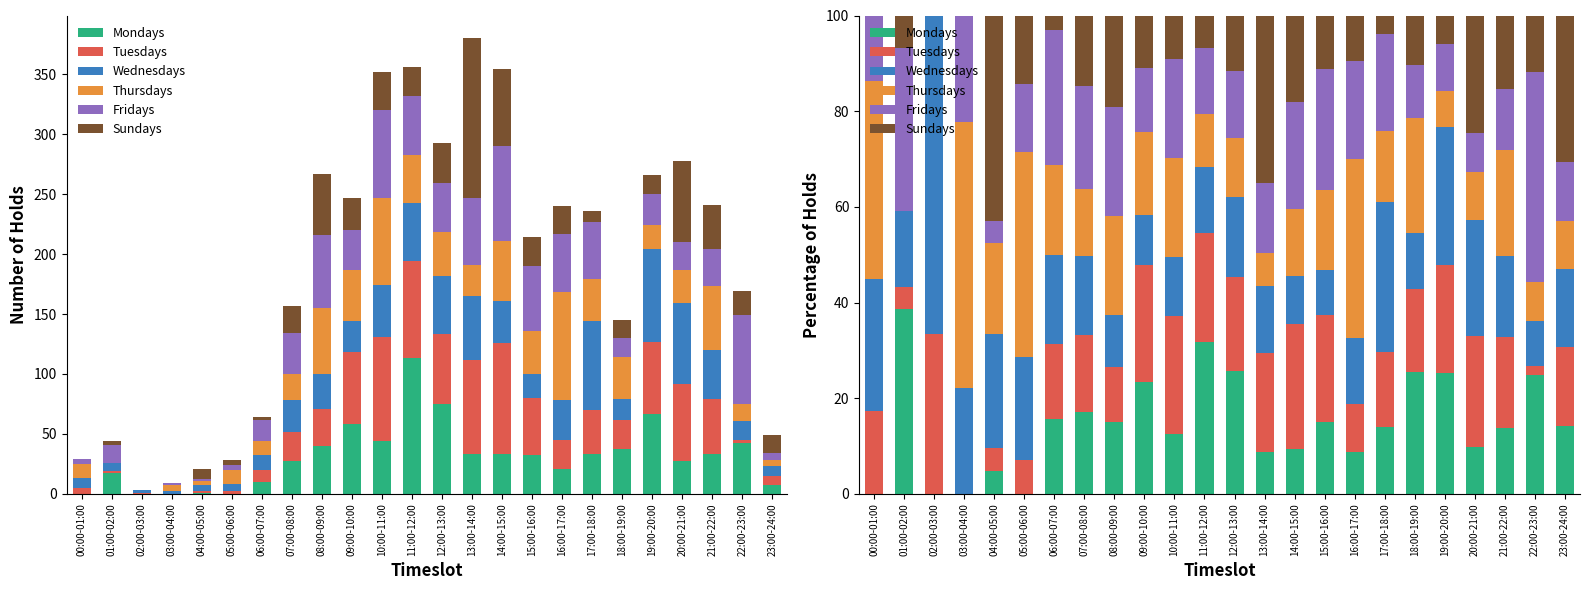

True or false: Wednesdays has a value of 44.1 at 19:00-20:00.

False